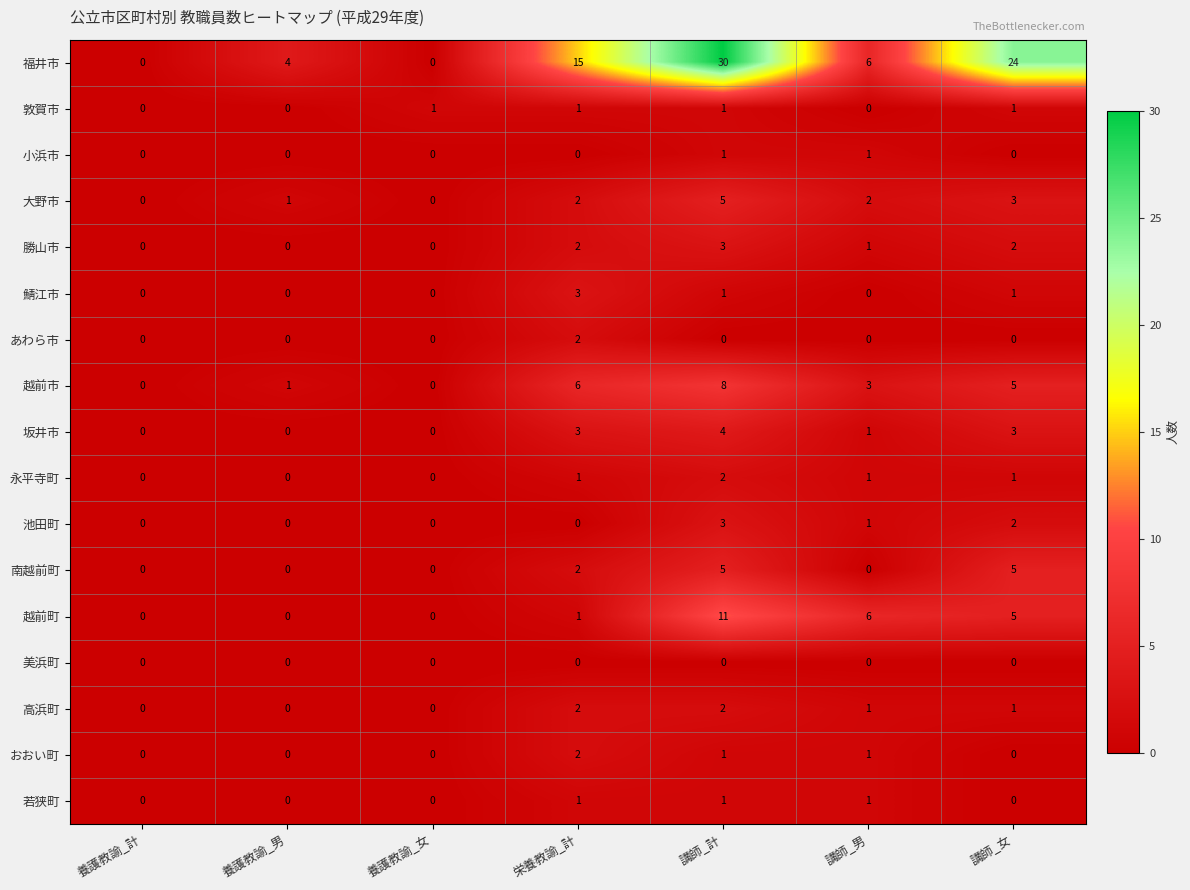

What is the approximate value of 南越前町 at 講師_計?

5